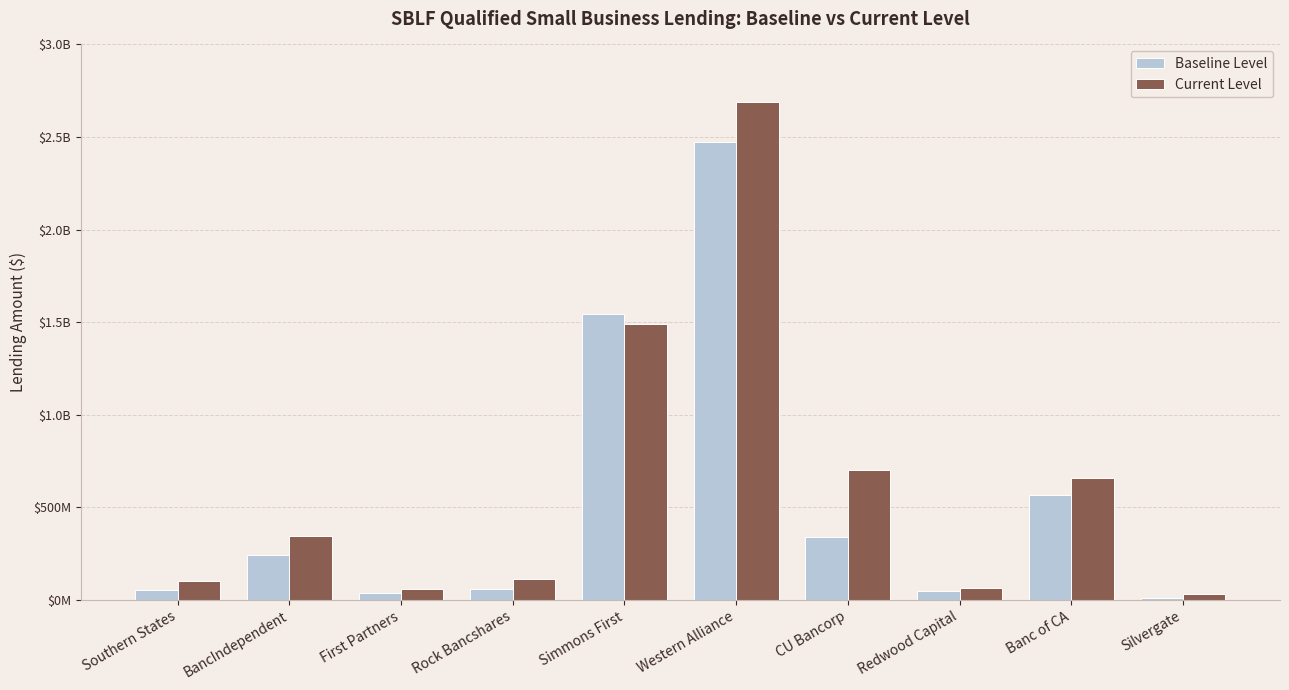

What are all the series names shown in the legend?

Baseline Level, Current Level